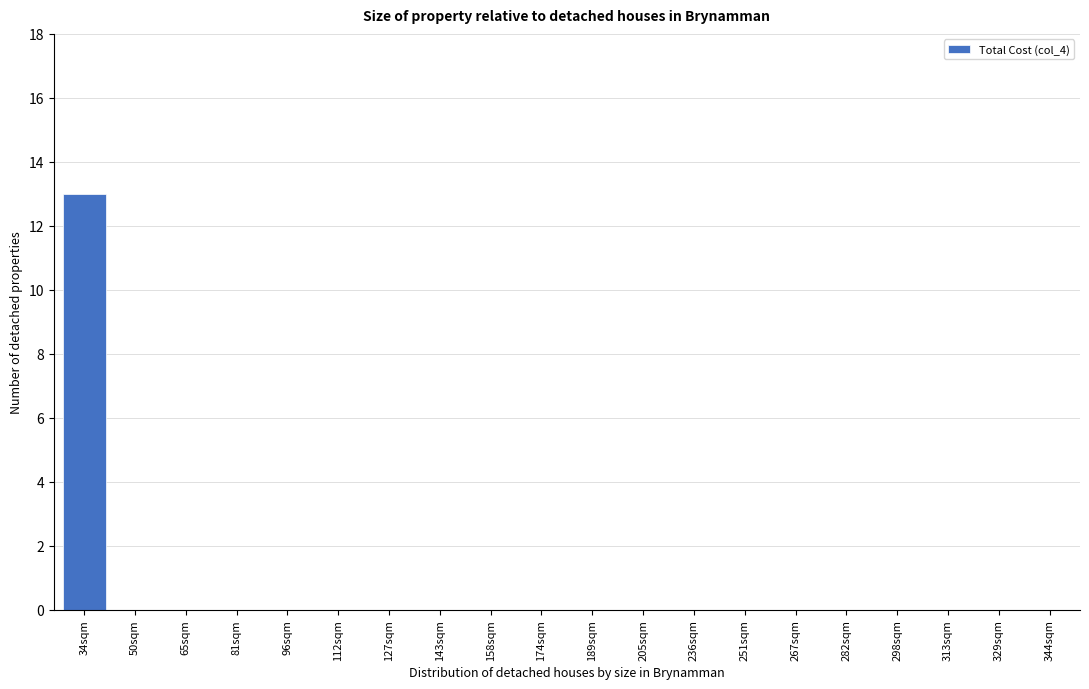

Reading right to left, what are all the values shown in this chart?

344sqm=0	329sqm=0	313sqm=0	298sqm=0	282sqm=0	267sqm=0	251sqm=0	236sqm=0	205sqm=0	189sqm=0	174sqm=0	158sqm=0	143sqm=0	127sqm=0	112sqm=0	96sqm=0	81sqm=0	65sqm=0	50sqm=0	34sqm=13